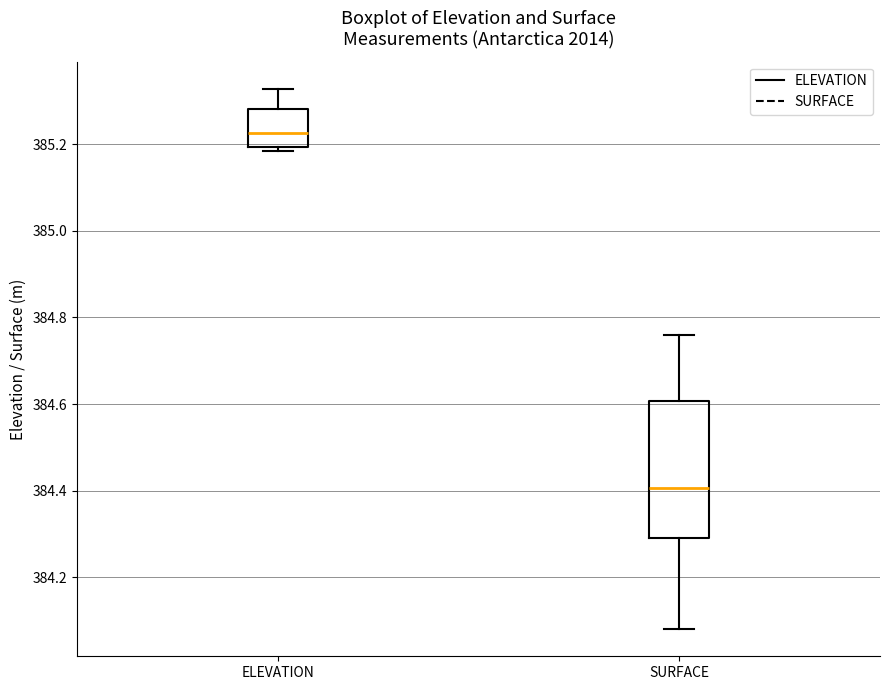

Reading left to right, transcribe this box plot: for each box, give where its median line is, the range the box spans, and where its two whiskers end, as read against the y-axis. The values are not printed on the chart, so give them approximately, as read against the axis.

ELEVATION: median 385.22, box 385.20 to 385.28, whiskers 385.18 to 385.32
SURFACE: median 384.40, box 384.30 to 384.60, whiskers 384.08 to 384.76